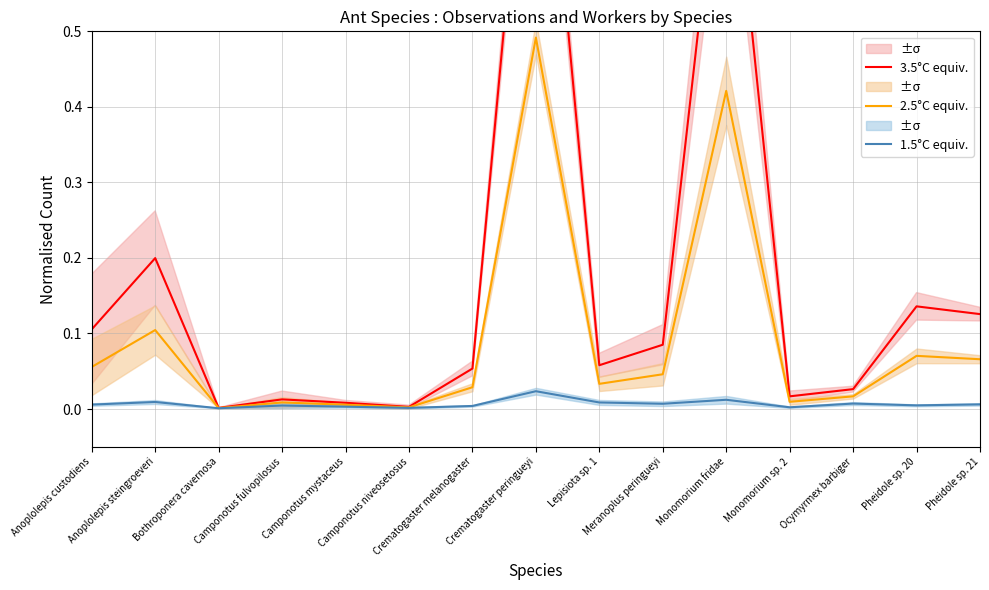

At which category is the sum across all series the highest?

Crematogaster peringueyi